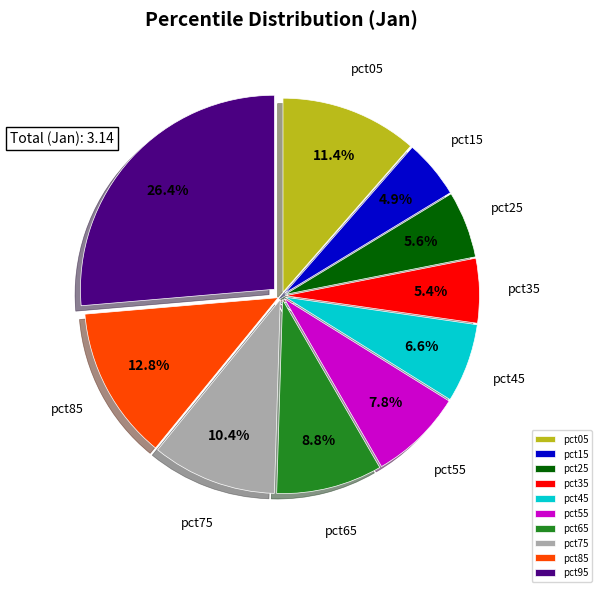

To the nearest percent, what is the difference between the pct35 and pct75 slice percentages?

5%